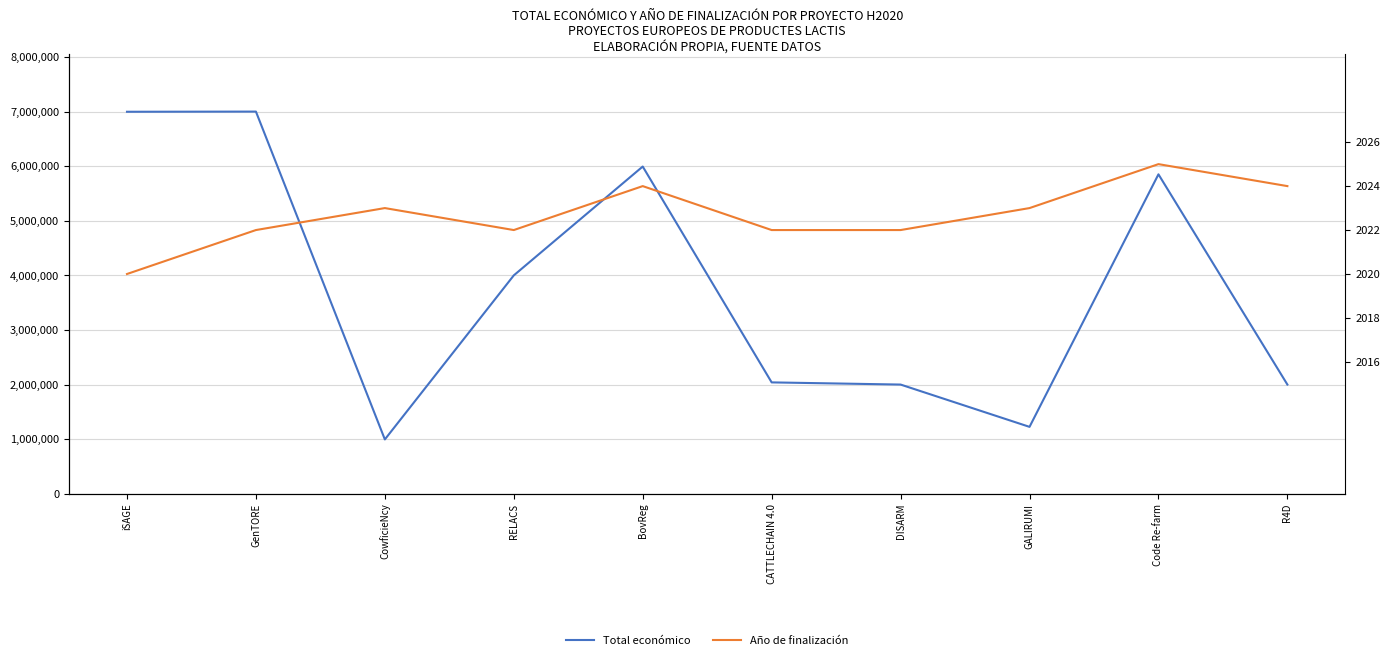

What position from the left is BovReg?

5